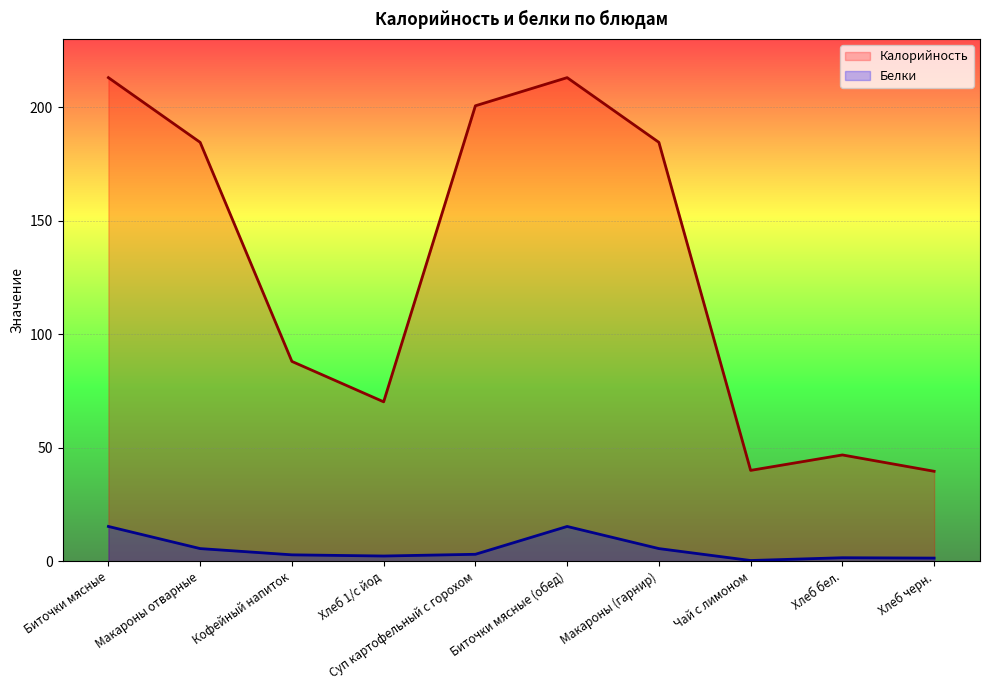

In Калорийность, how many points are lower than both neighbors (excluding endpoints)?

2